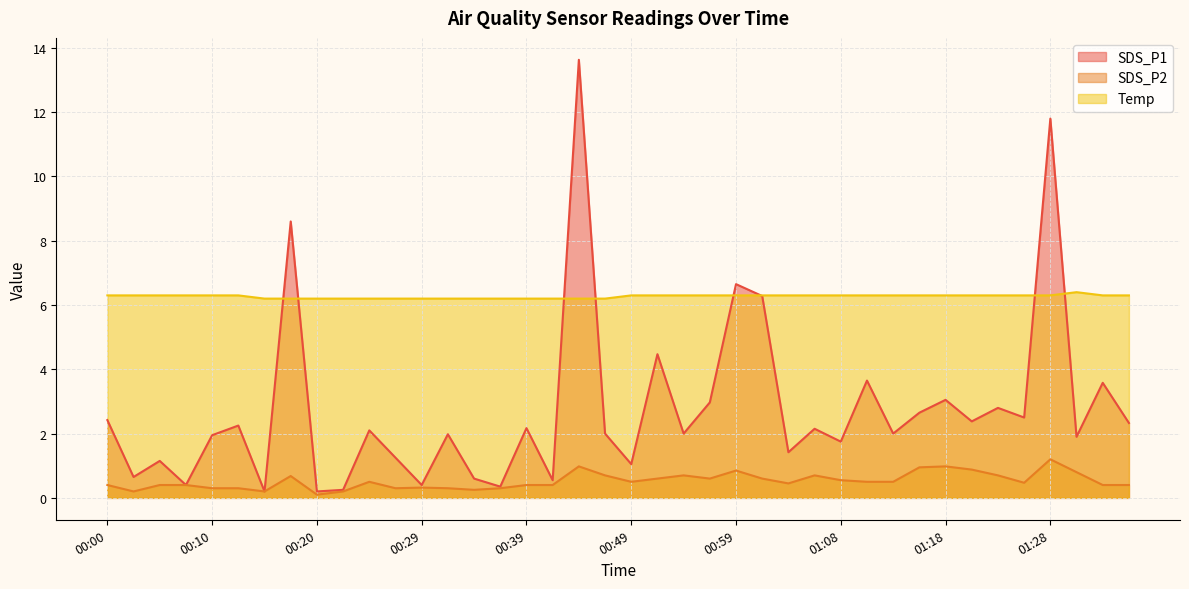

List the labels in order of Temp value, smallest first.

00:15, 00:17, 00:20, 00:22, 00:25, 00:27, 00:29, 00:32, 00:34, 00:37, 00:39, 00:42, 00:44, 00:46, 00:00, 00:03, 00:05, 00:07, 00:10, 00:12, 00:49, 00:51, 00:54, 00:56, 00:59, 01:01, 01:04, 01:06, 01:08, 01:11, 01:13, 01:16, 01:18, 01:21, 01:23, 01:25, 01:28, 01:33, 01:35, 01:30